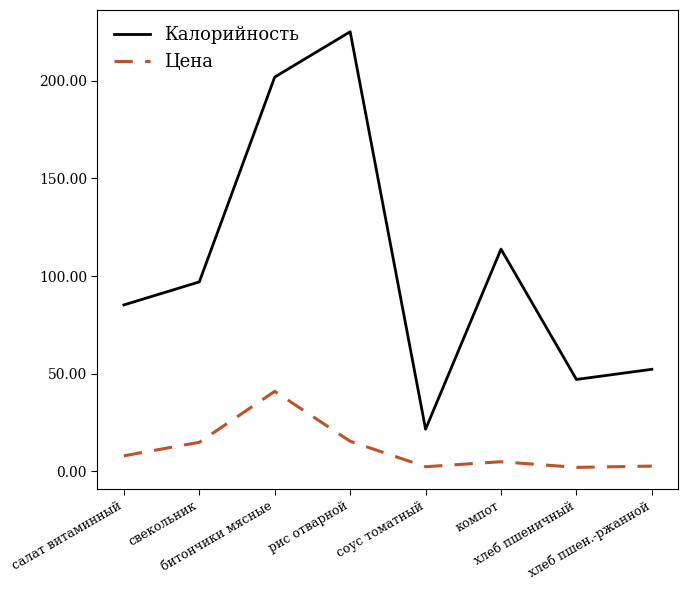

What is the difference between the maximum and minimum values in the Калорийность series?

203.7